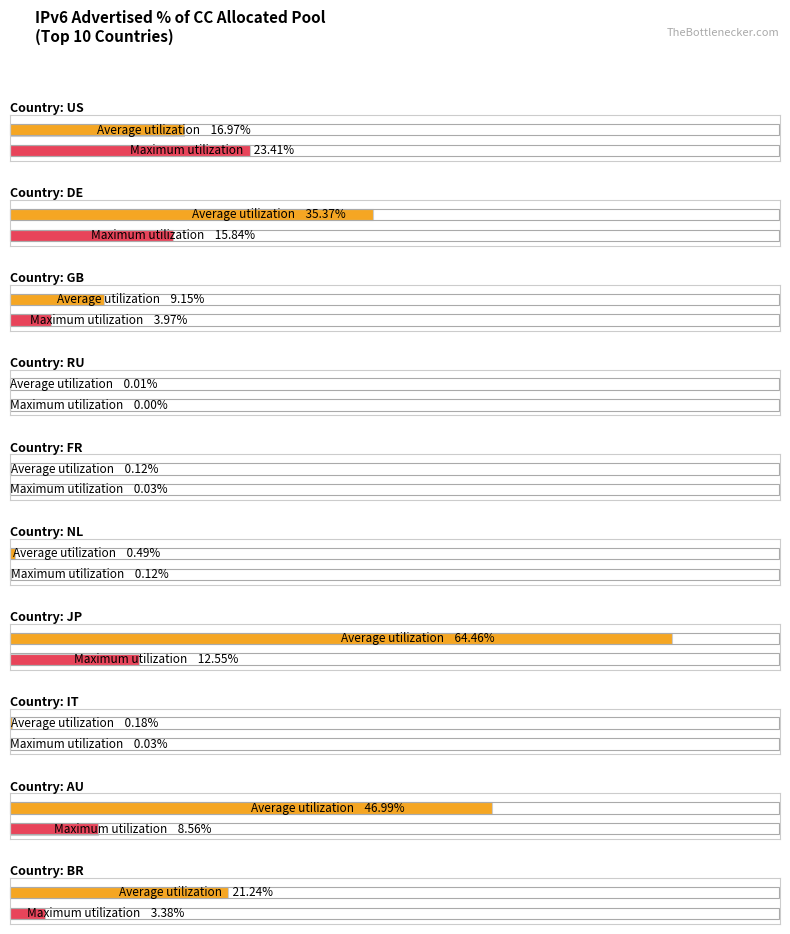

Does the chart contain stacked bars?

No